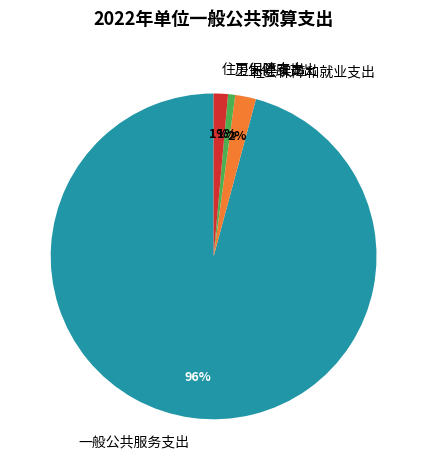

Which category has the biggest portion of the pie?

一般公共服务支出